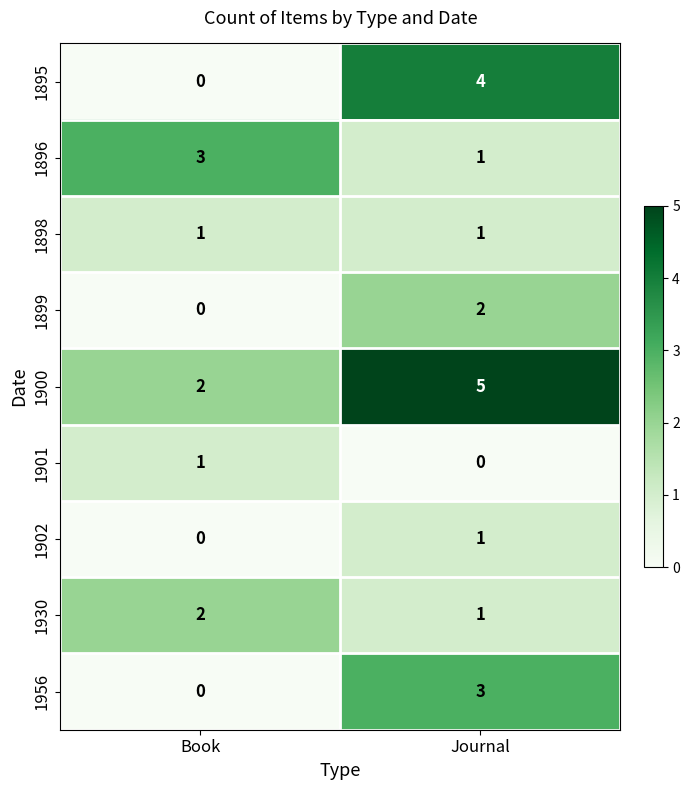

Rank the categories by 1895 value from lowest to highest.

Book, Journal